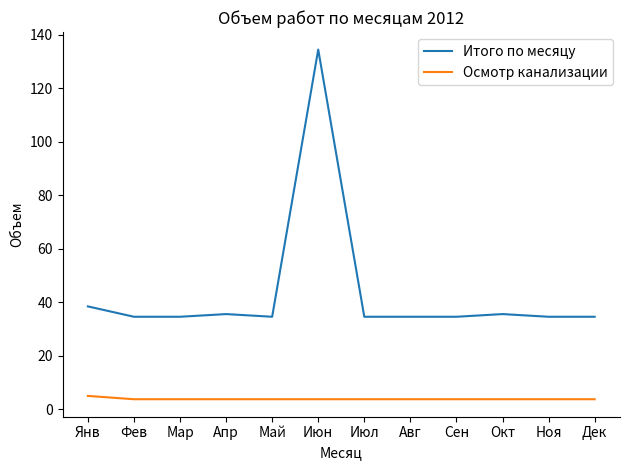

The Осмотр канализации series shows 3.8 at Фев. True or false?

True